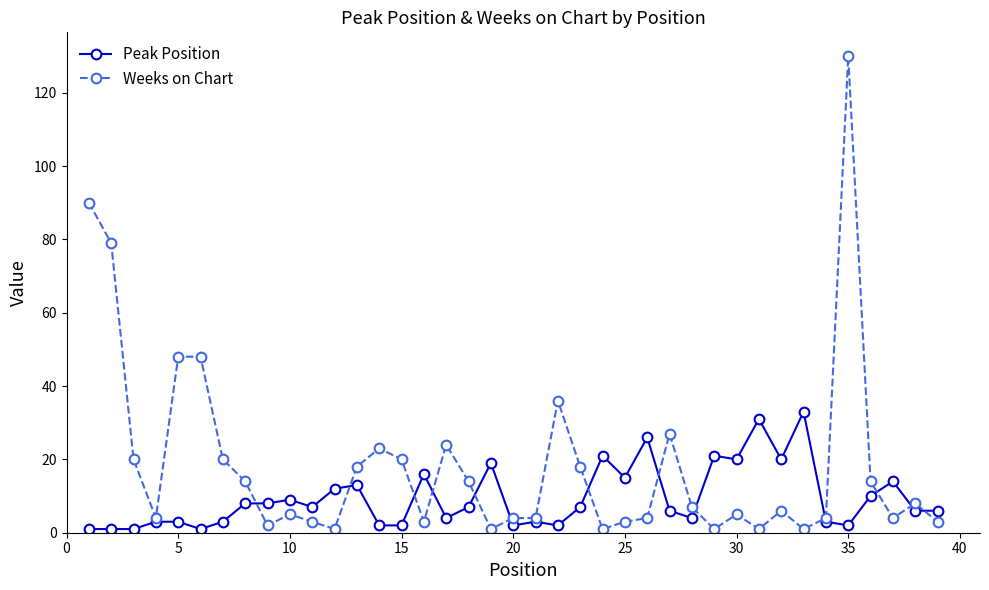

How many data points does each series have?

39